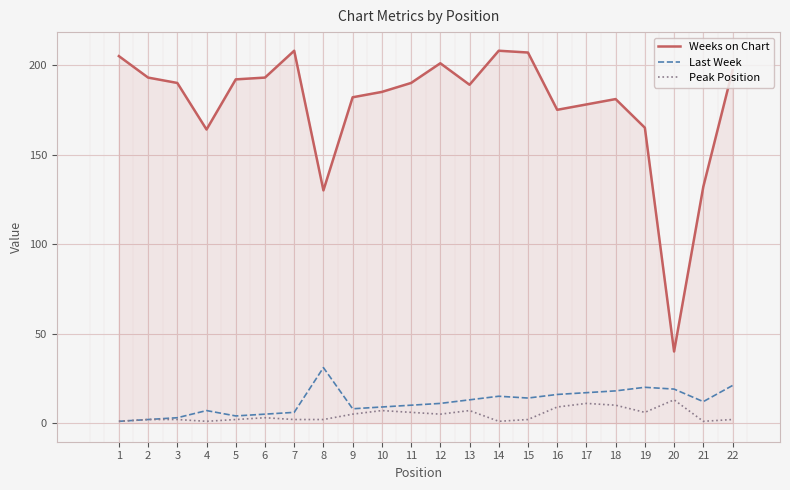

At which label does Last Week reach its peak?

8